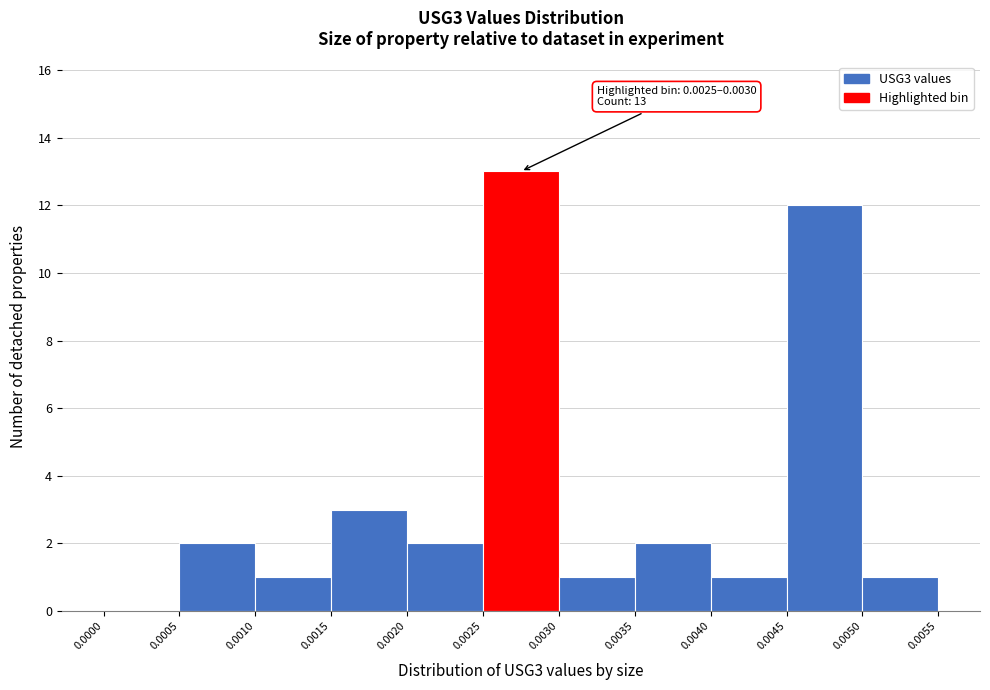

Over which range of the x-axis is the bar tallest?

0.0025 to 0.0030